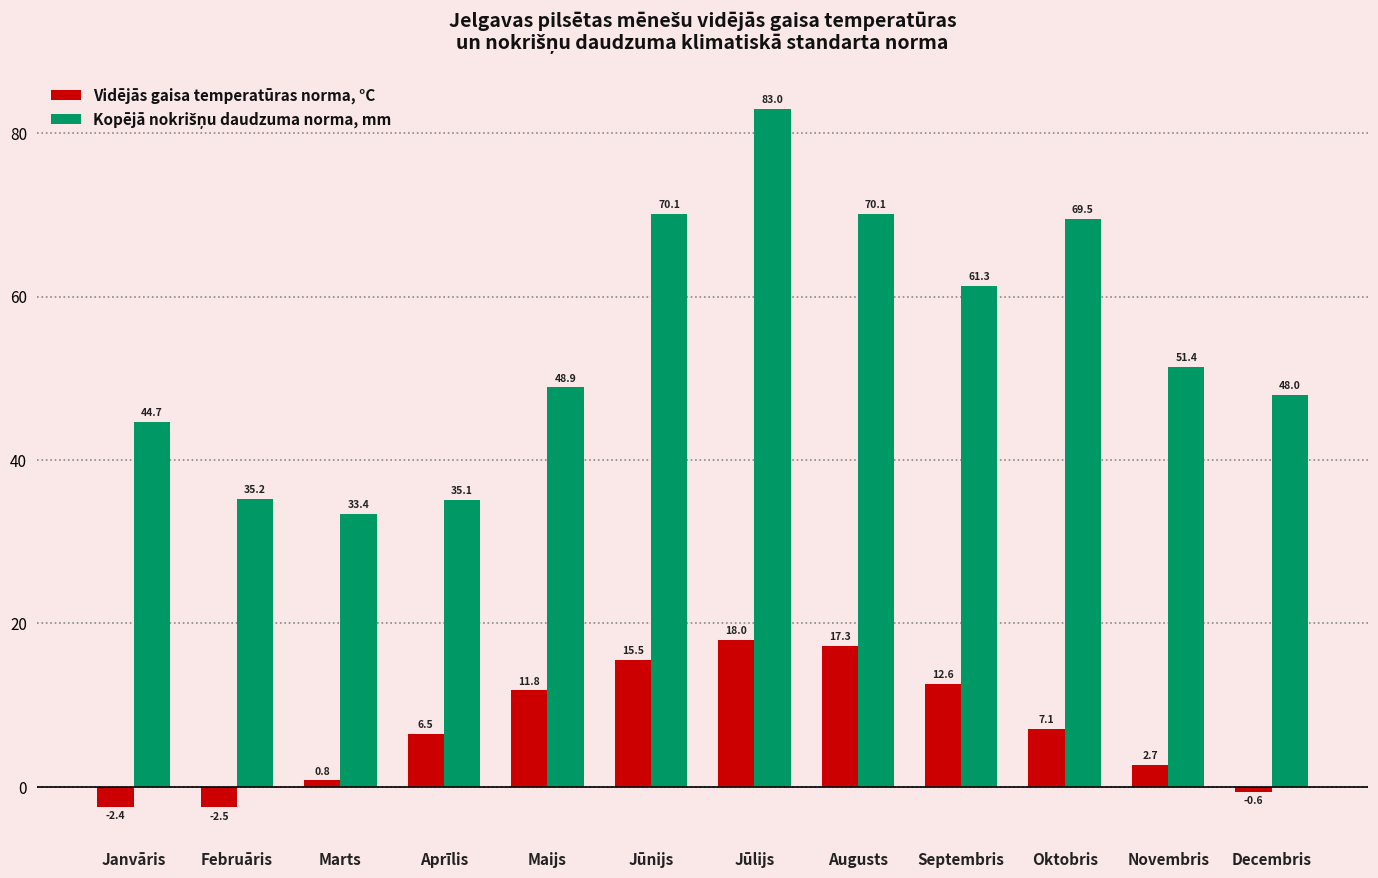

Is it true that Vidējās gaisa temperatūras norma, °C equals 11.8 at Maijs?

True